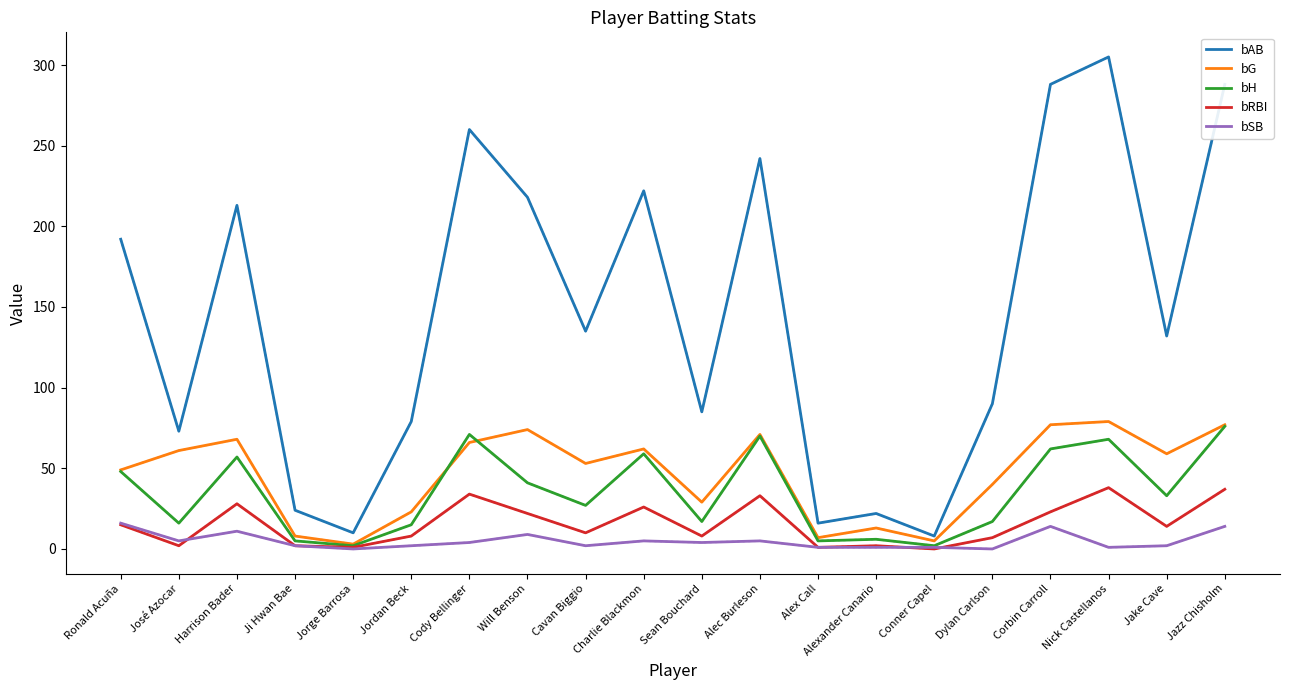

What position from the right is Cavan Biggio?

12